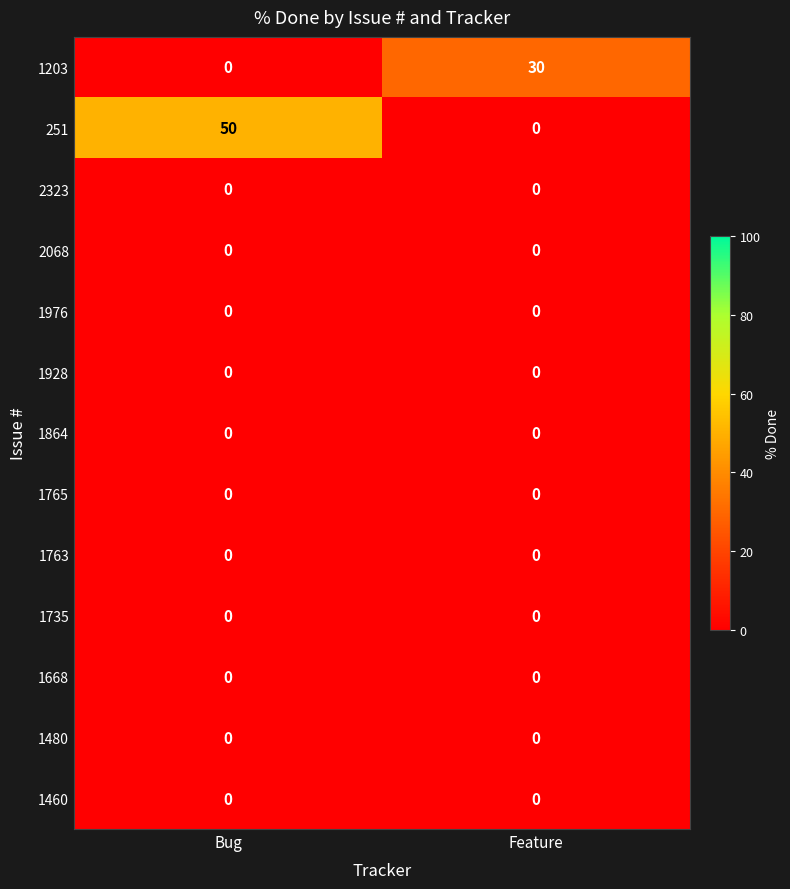

What is the difference between the highest and lowest values at Feature?

30